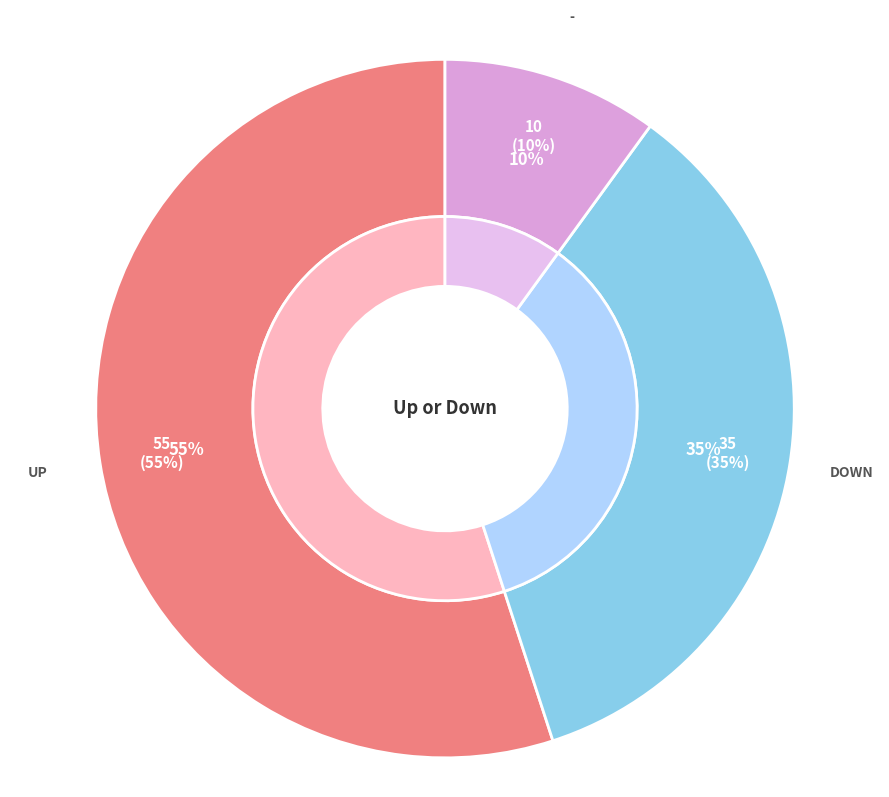

What is the majority slice?

up